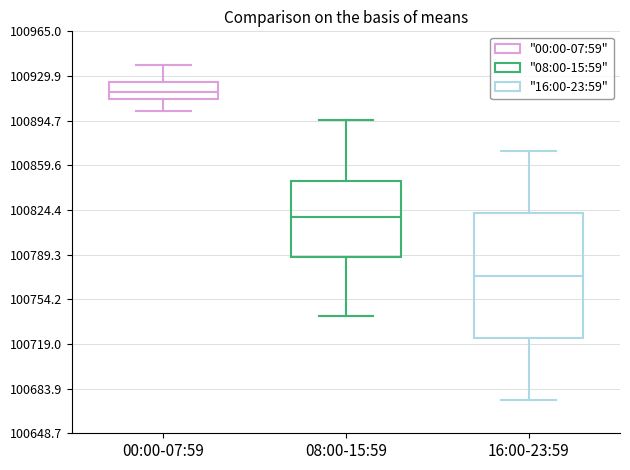

Reading left to right, read every box against the y-axis: the position of its median line, the range the box covers, and the ends of its whiskers. The values are not printed on the chart, so give them approximately, as read against the axis.

00:00-07:59: median 100915, box 100910 to 100925, whiskers 100900 to 100940
08:00-15:59: median 100820, box 100785 to 100845, whiskers 100740 to 100895
16:00-23:59: median 100775, box 100725 to 100820, whiskers 100675 to 100870